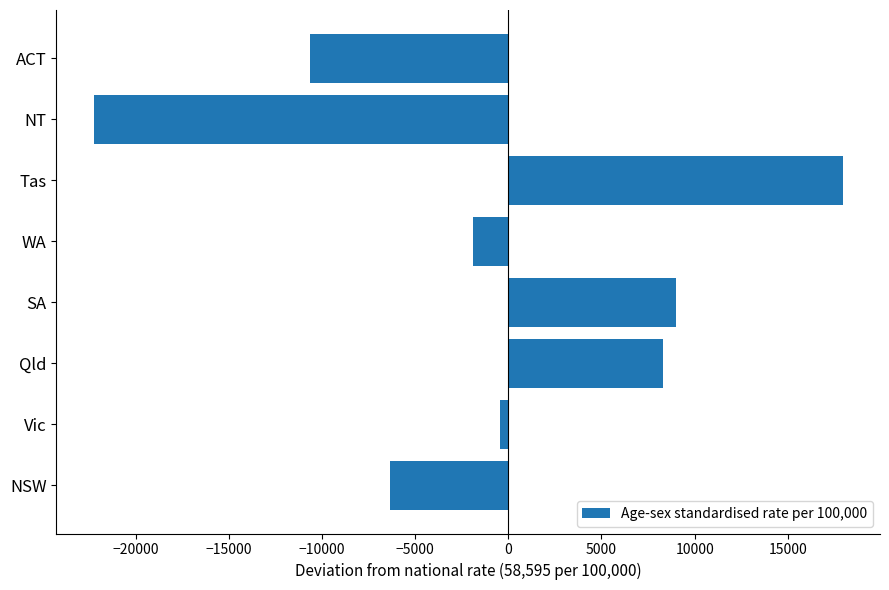

How many values are above zero?

3